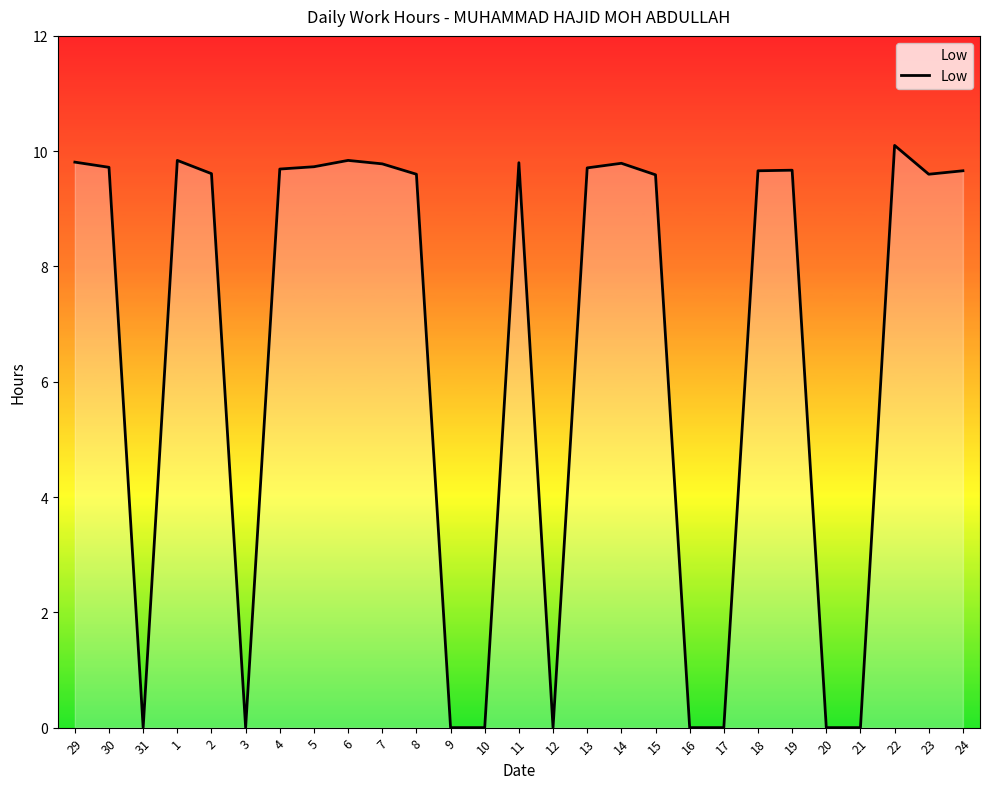

What is the change in value from 1 to 20?

-9.8